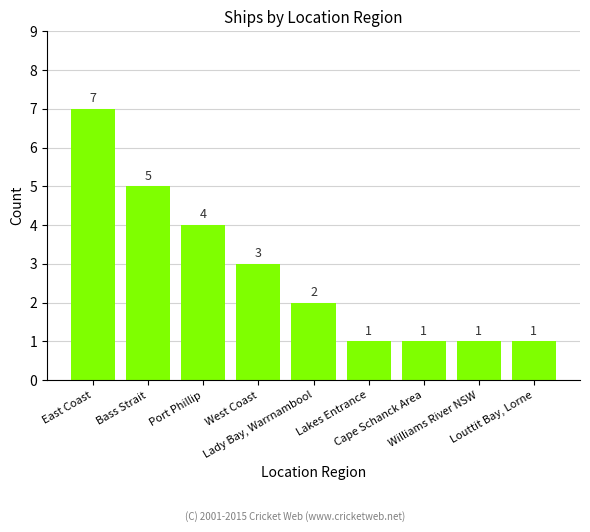

Reading right to left, transcribe all the data shown in this chart.

Louttit Bay, Lorne=1	Williams River NSW=1	Cape Schanck Area=1	Lakes Entrance=1	Lady Bay, Warrnambool=2	West Coast=3	Port Phillip=4	Bass Strait=5	East Coast=7